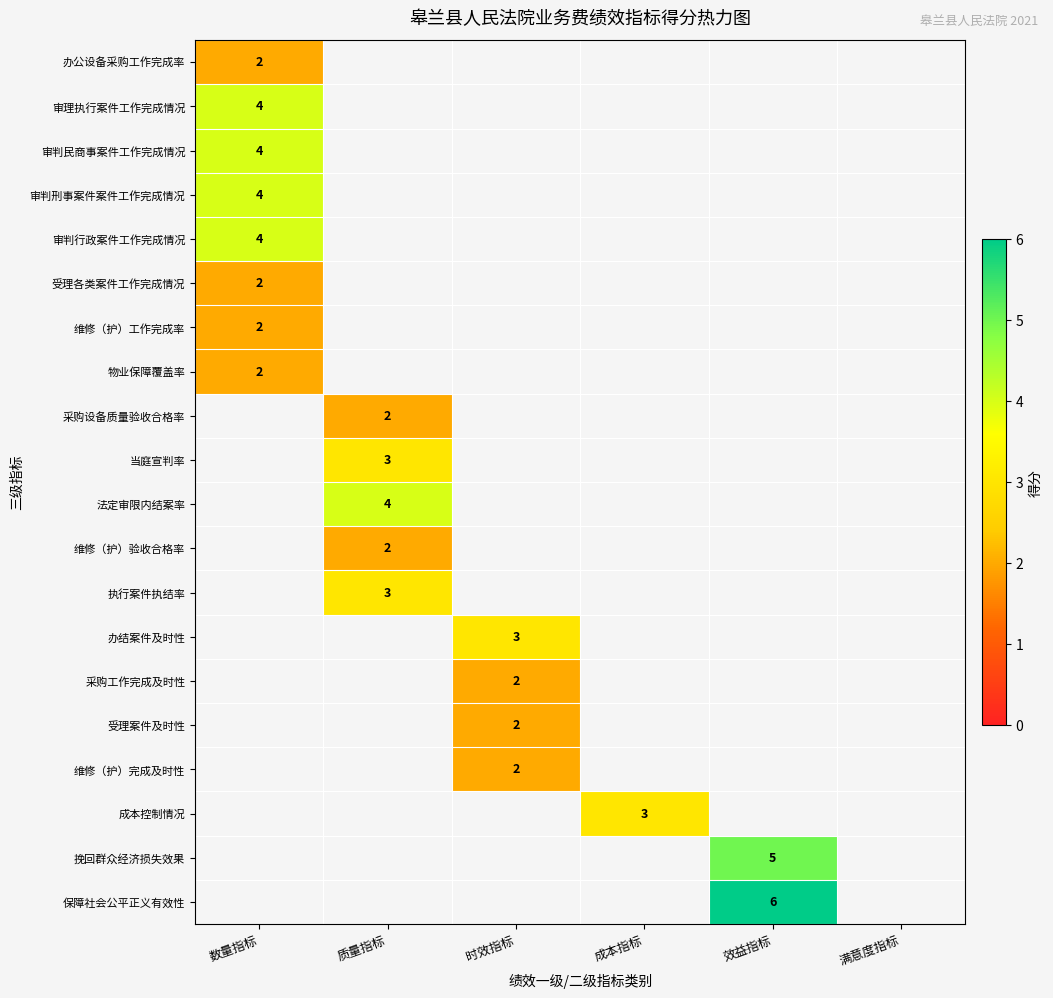

Count the number of categories in the chart.

6